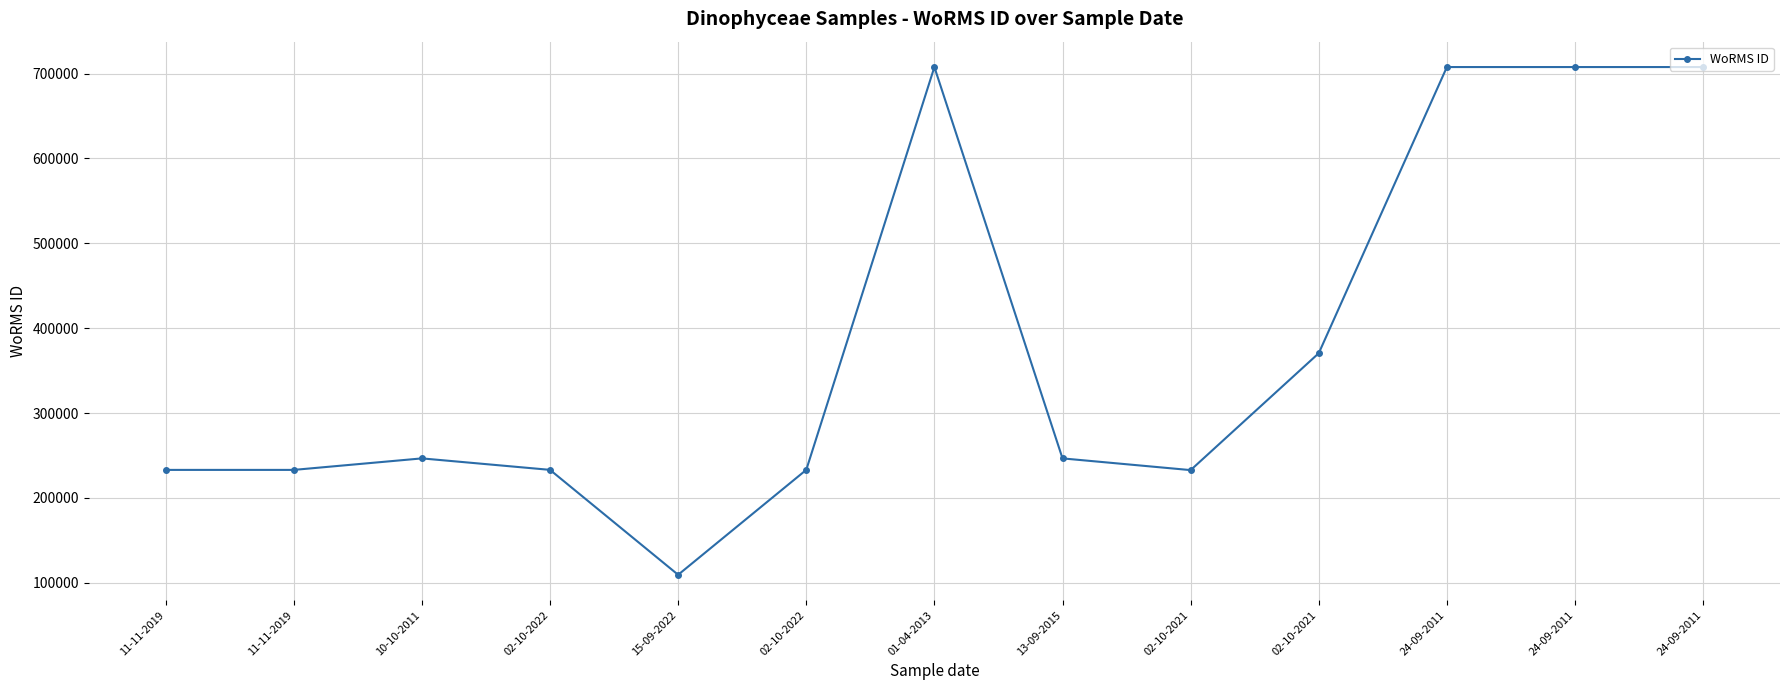

What is the smallest value displayed?

109475